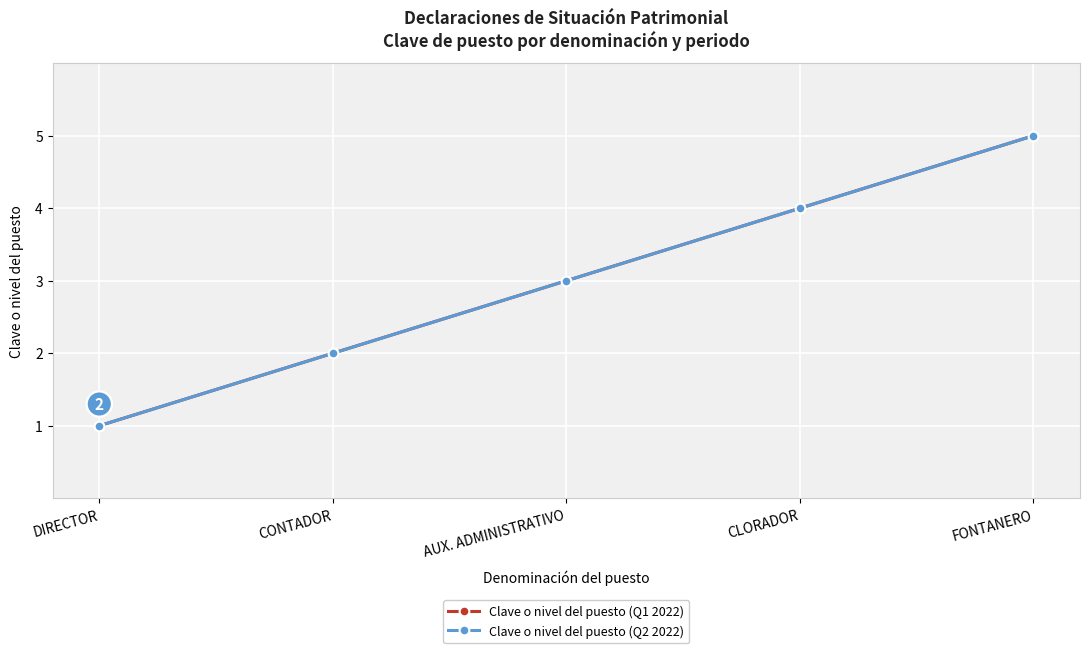

Does the chart have visible grid lines?

Yes